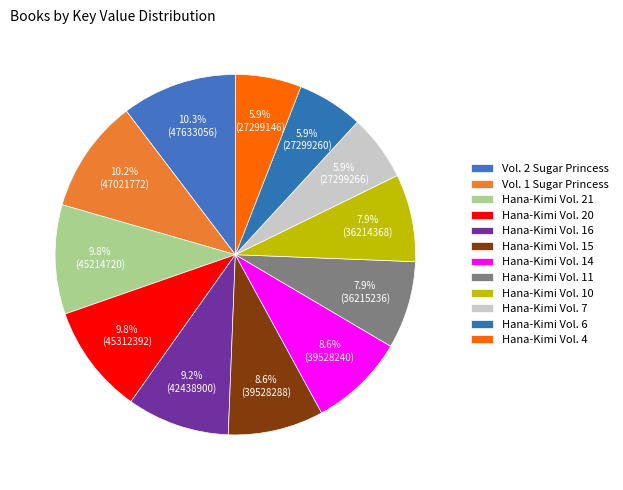

Is there a majority slice in this chart?

No